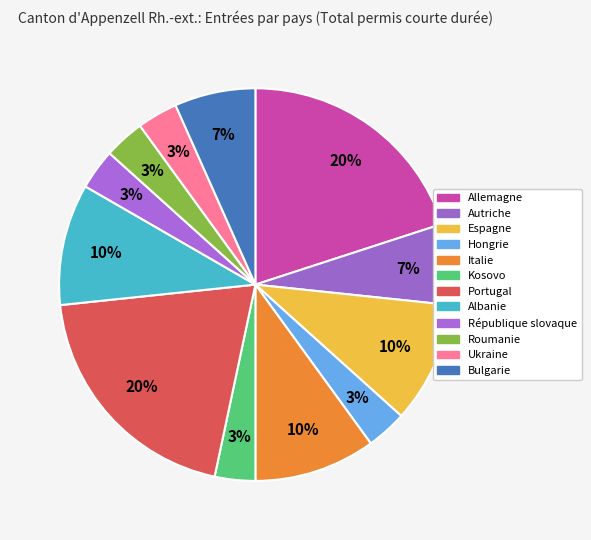

What percentage is the Roumanie slice, to the nearest percent?

3%